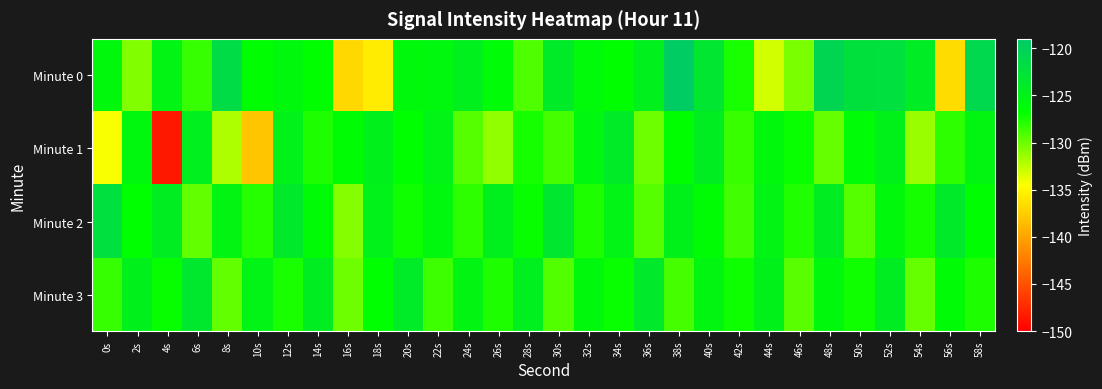

At which category is the sum across all series the highest?

52s